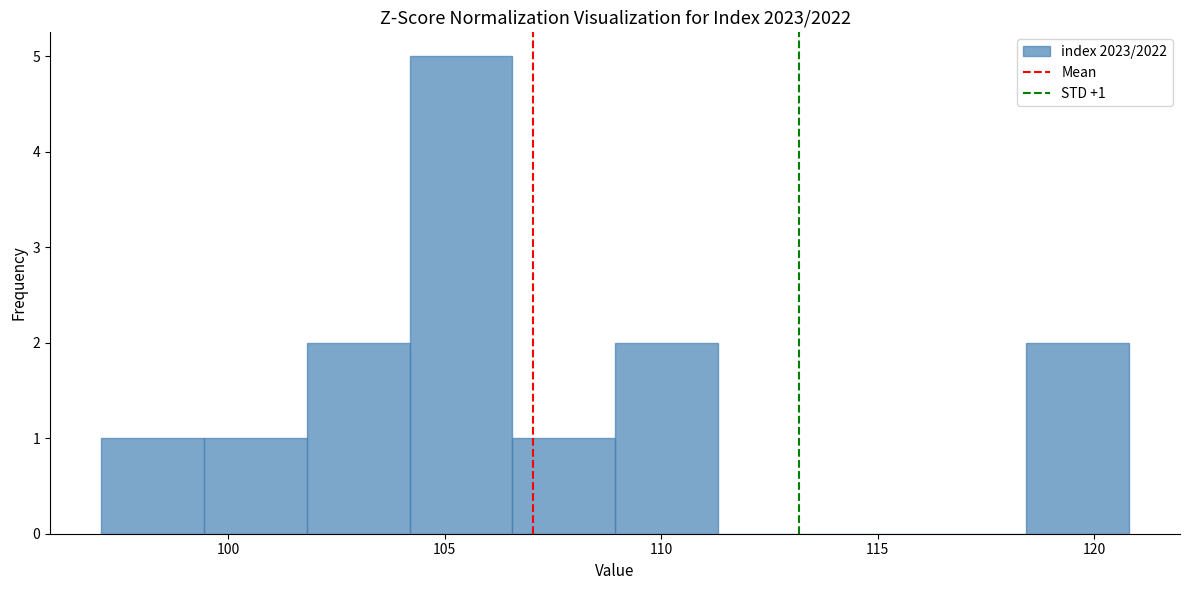

Which range on the x-axis has the tallest bar?

104.0 to 106.5